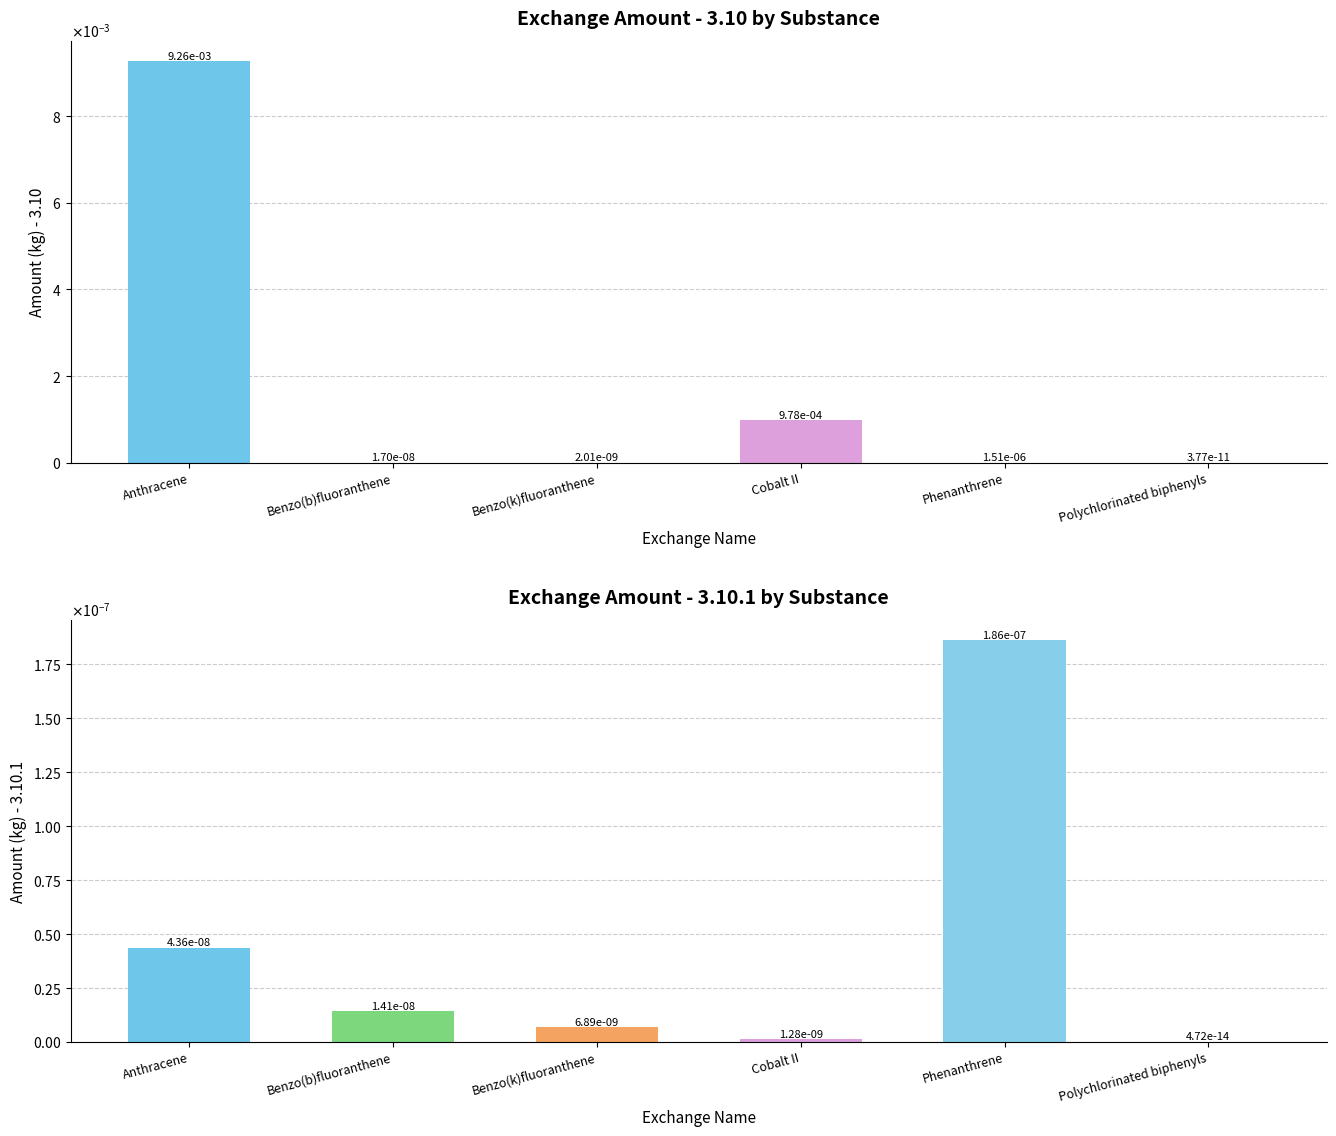

Which category has the highest value across all series?

Anthracene